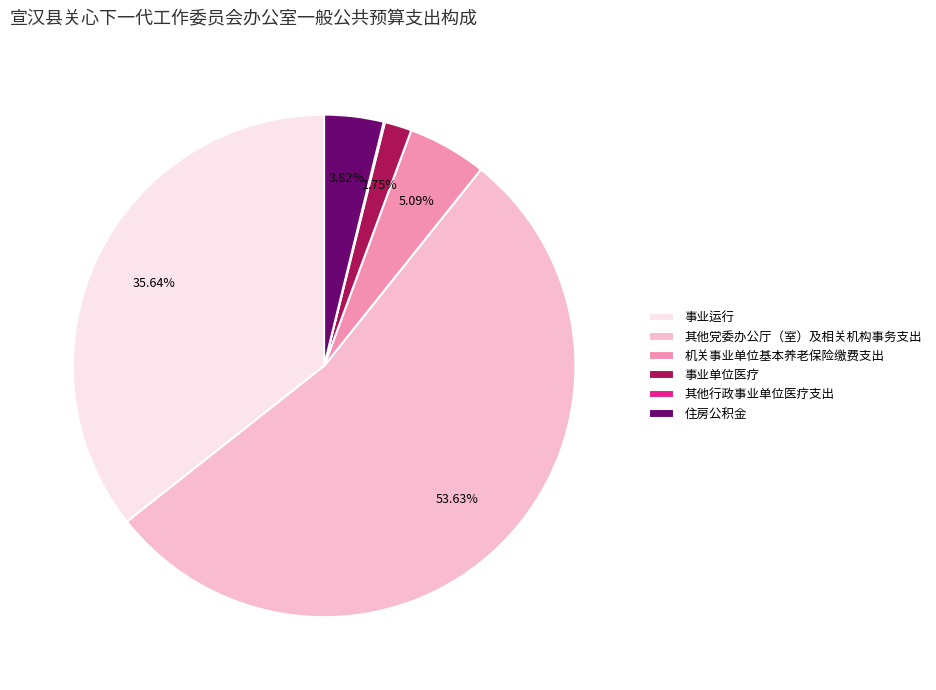

Is there any slice that represents more than half of the pie?

Yes